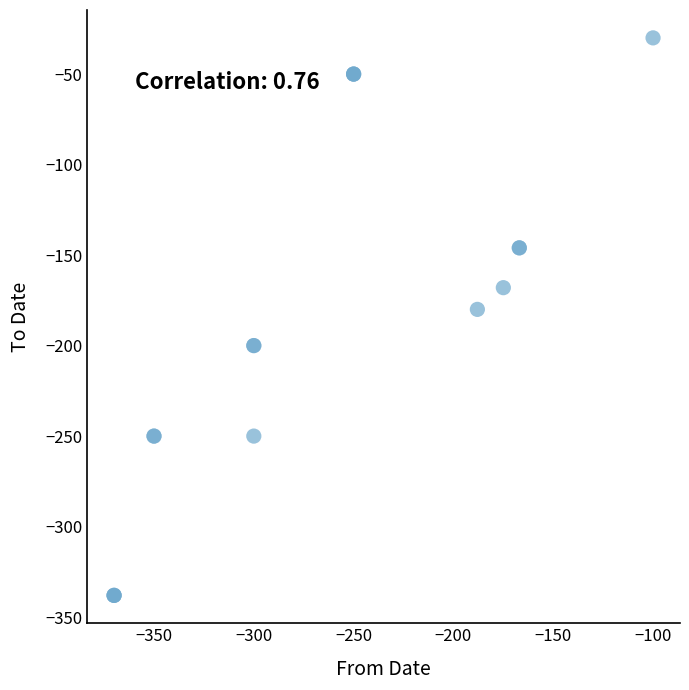

What Y value in the scatter plot is closest to -184?

-180